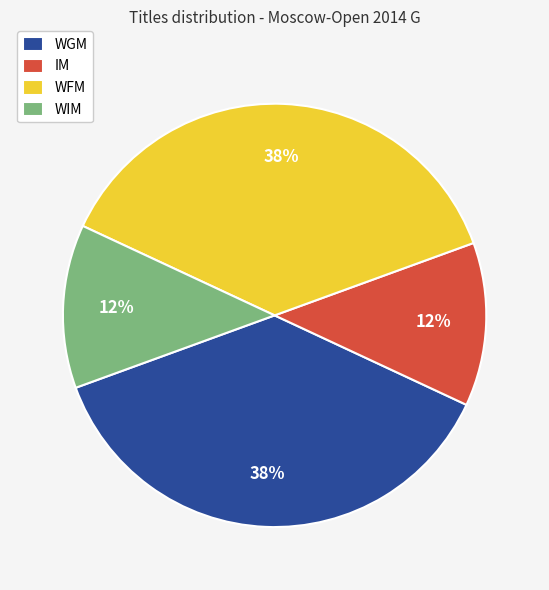

Combined, do WGM and WFM account for over 50%?

Yes